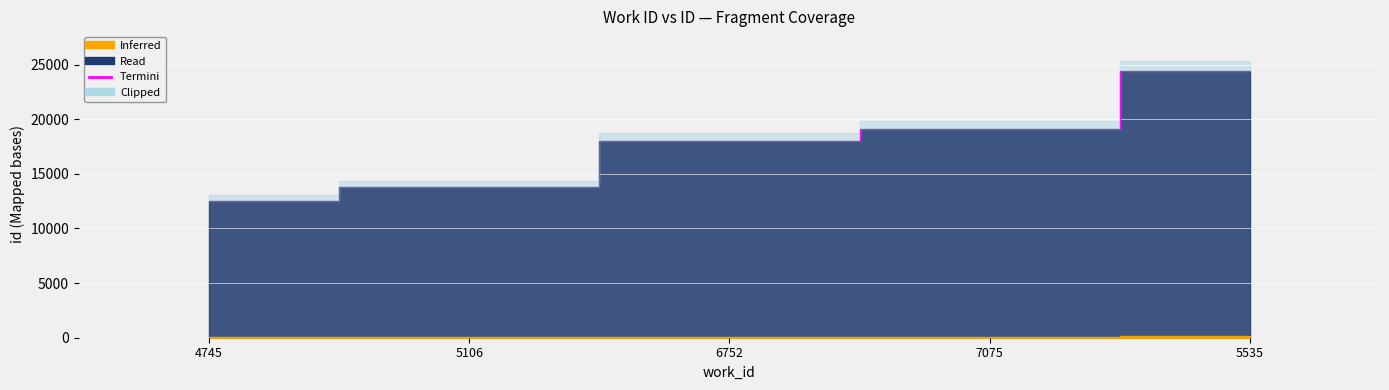

What is the maximum value shown in the chart?

24385